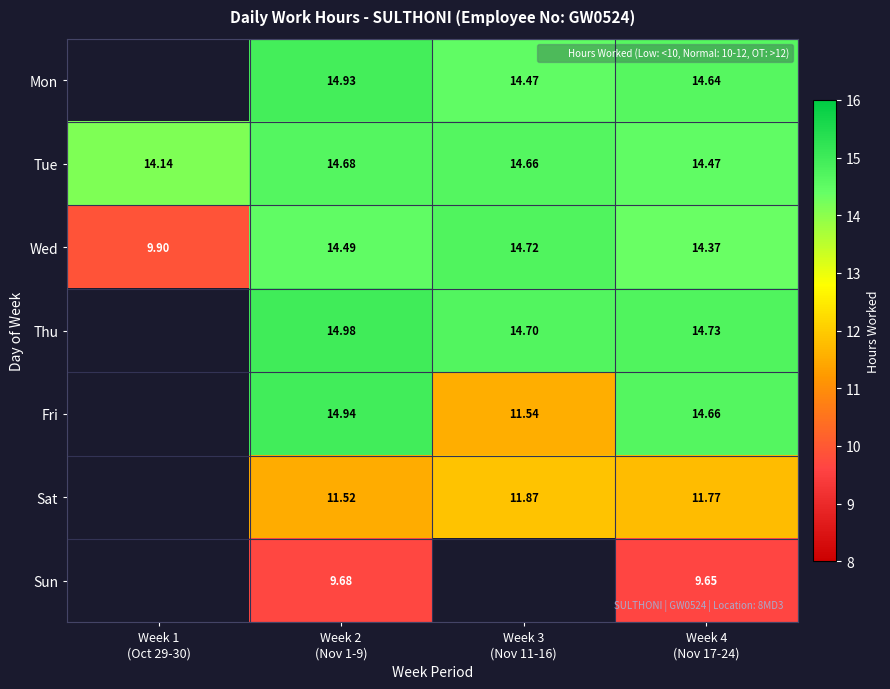

List the labels in order of Tue value, largest first.

Week 2 (Nov 1-9), Week 3 (Nov 11-16), Week 4 (Nov 17-24), Week 1 (Oct 29-30)